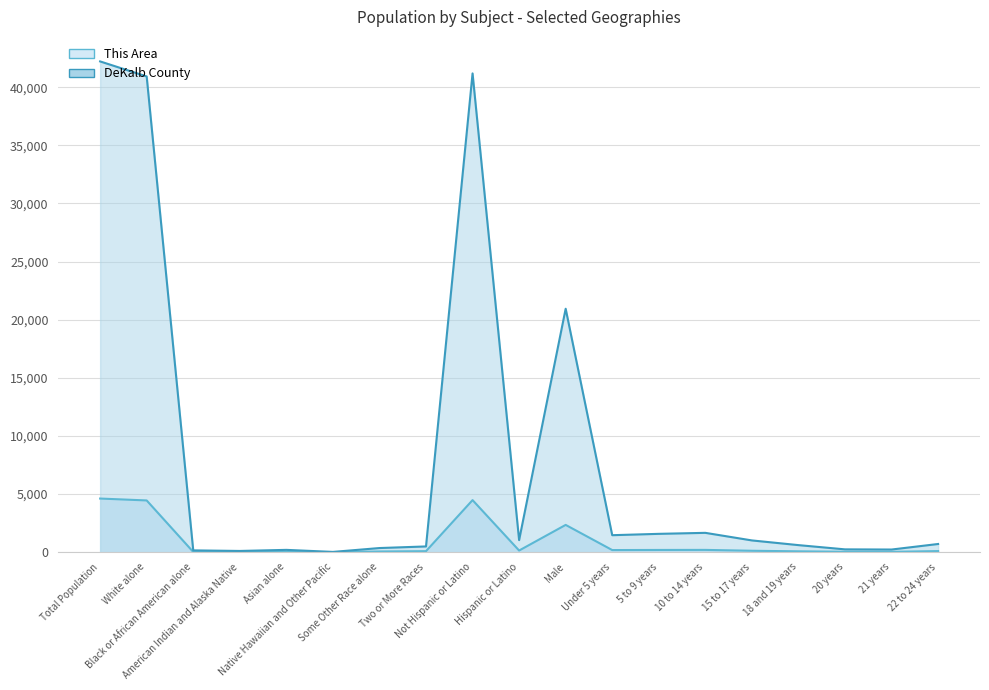

True or false: This Area and DeKalb County cross at least once.

False